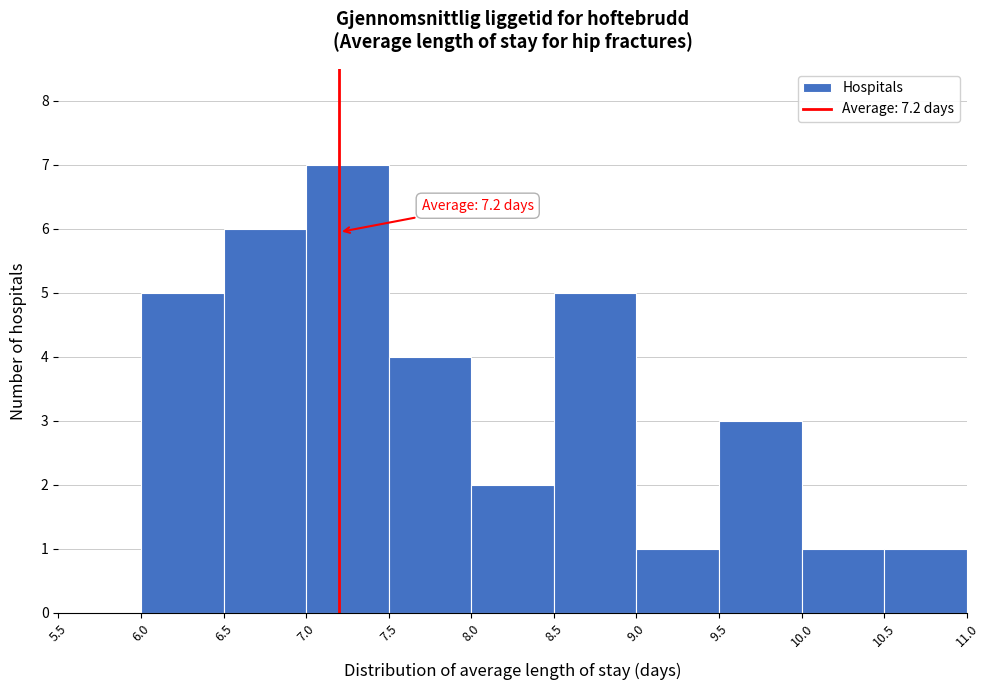

Over which range of the x-axis is the bar tallest?

7.0 to 7.5